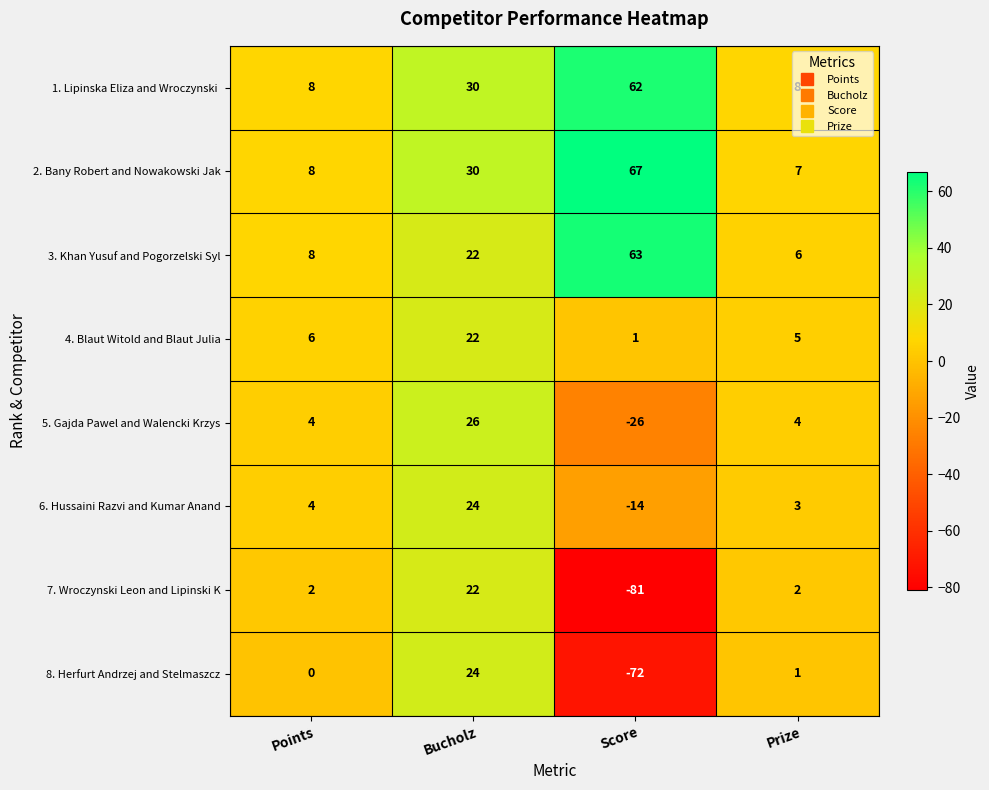

What is the average value of the 7. Wroczynski Leon and Lipinski K series?

-14